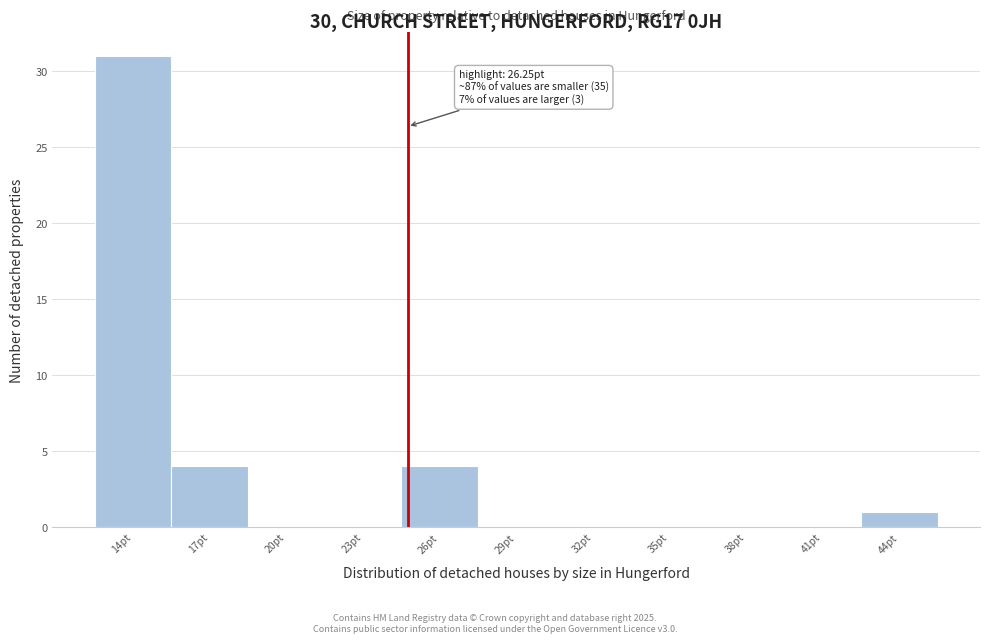

Reading right to left, transcribe all the data shown in this chart.

44pt=1	41pt=0	38pt=0	35pt=0	32pt=0	29pt=0	26pt=4	23pt=0	20pt=0	17pt=4	14pt=31